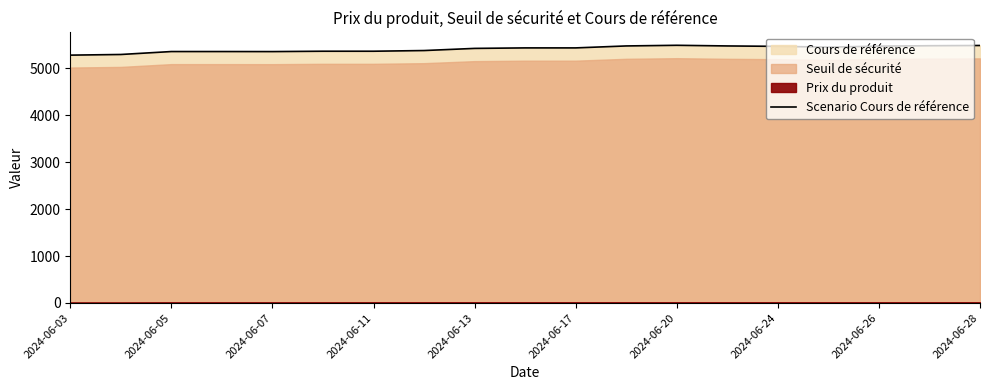

What is the minimum value for Scenario Cours de référence?

5277.5